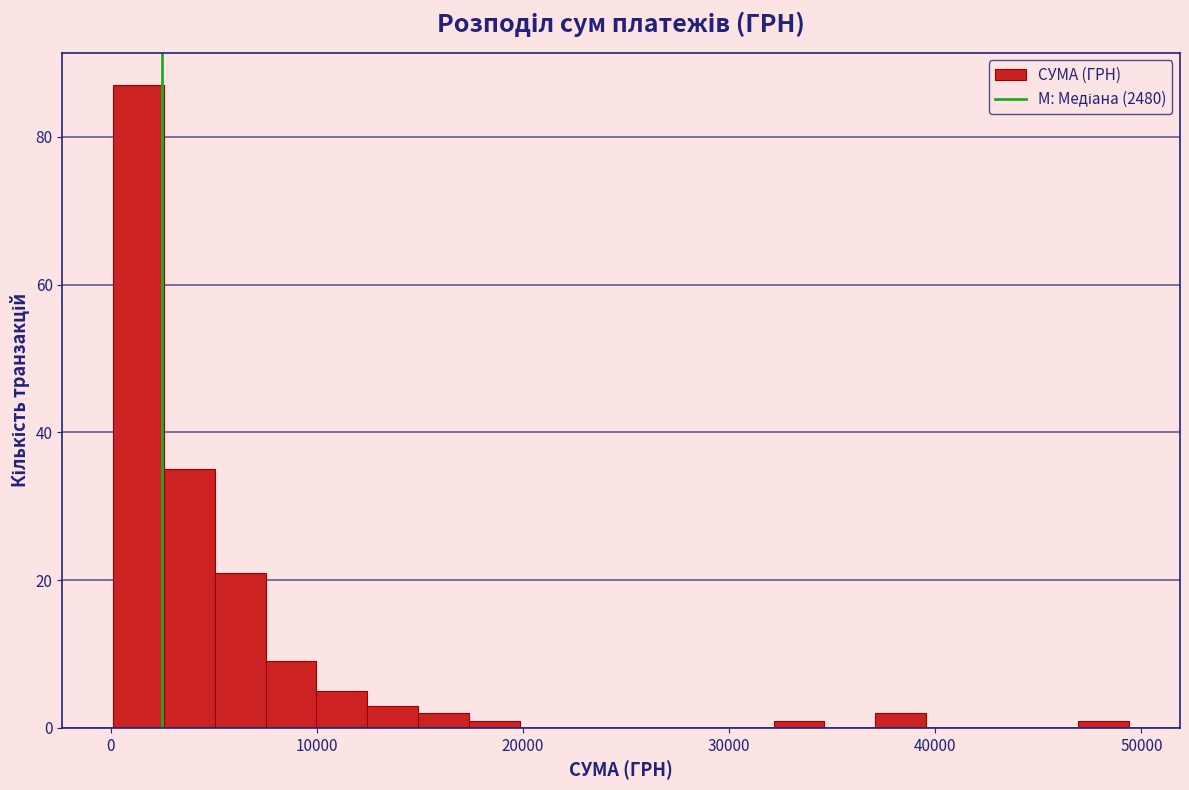

Read against the x-axis, roughly where is the centre of the tallest bar?

1000